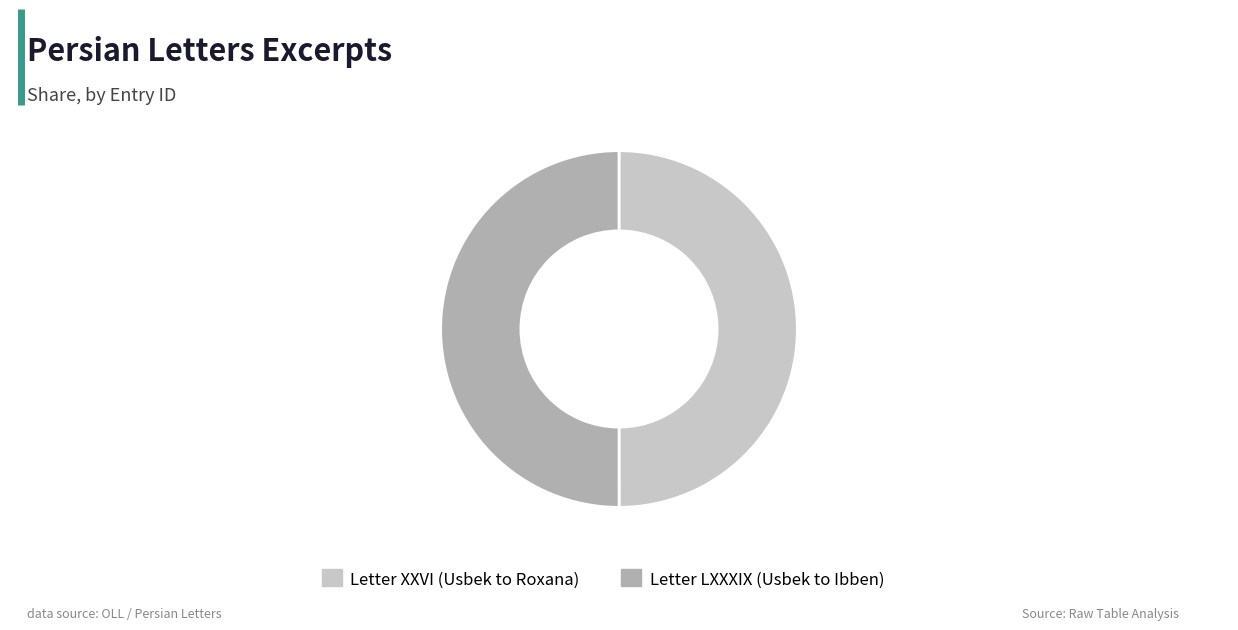

Count the number of slices in the pie.

2